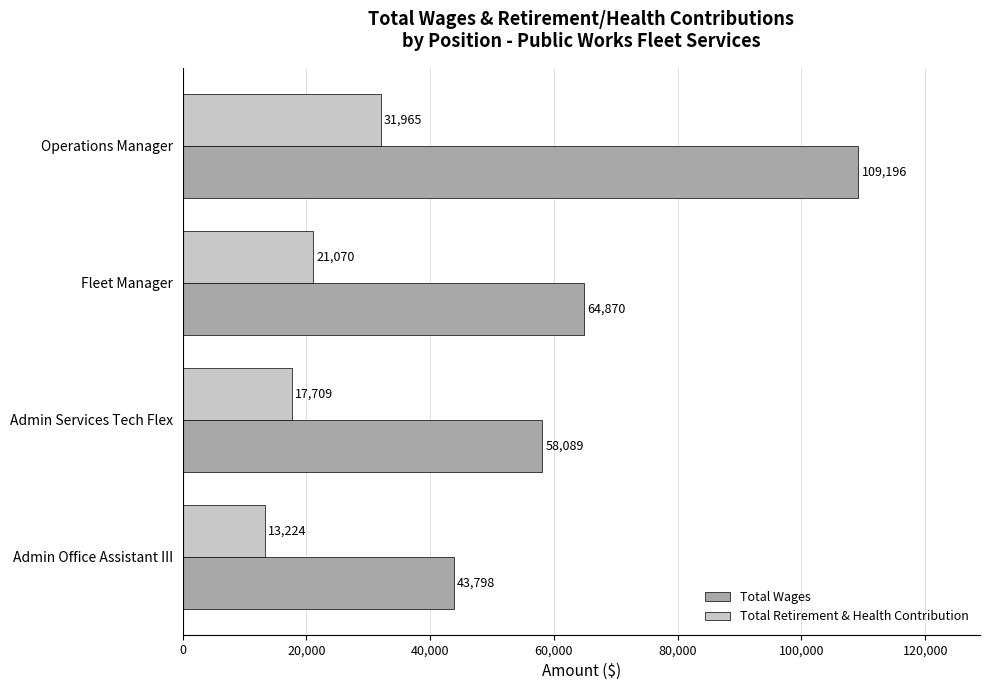

Rank the series by their average value, from highest to lowest.

Total Wages, Total Retirement & Health Contribution